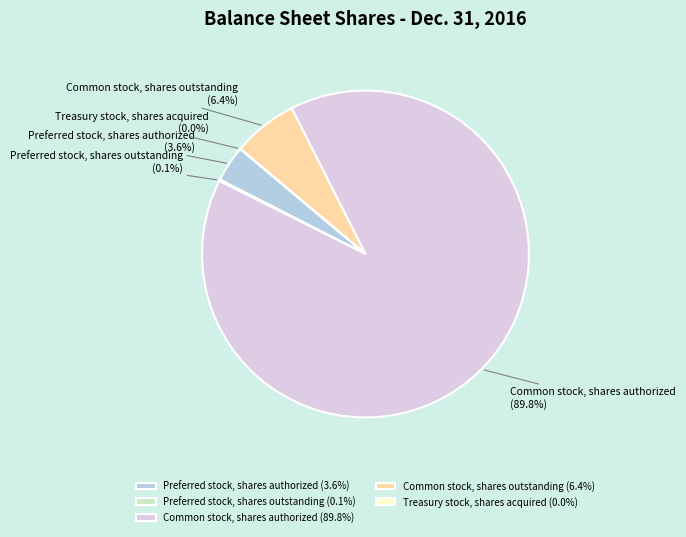

Is there any slice that represents more than half of the pie?

Yes